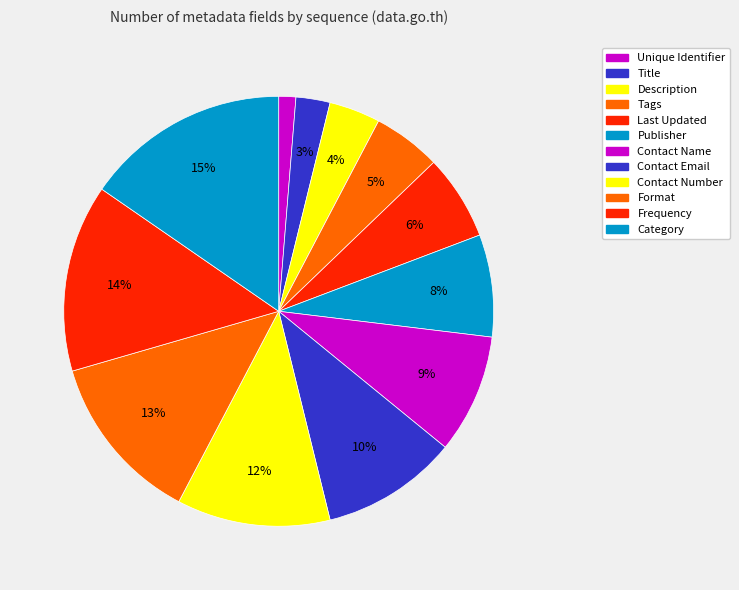

Count the number of slices in the pie.

12